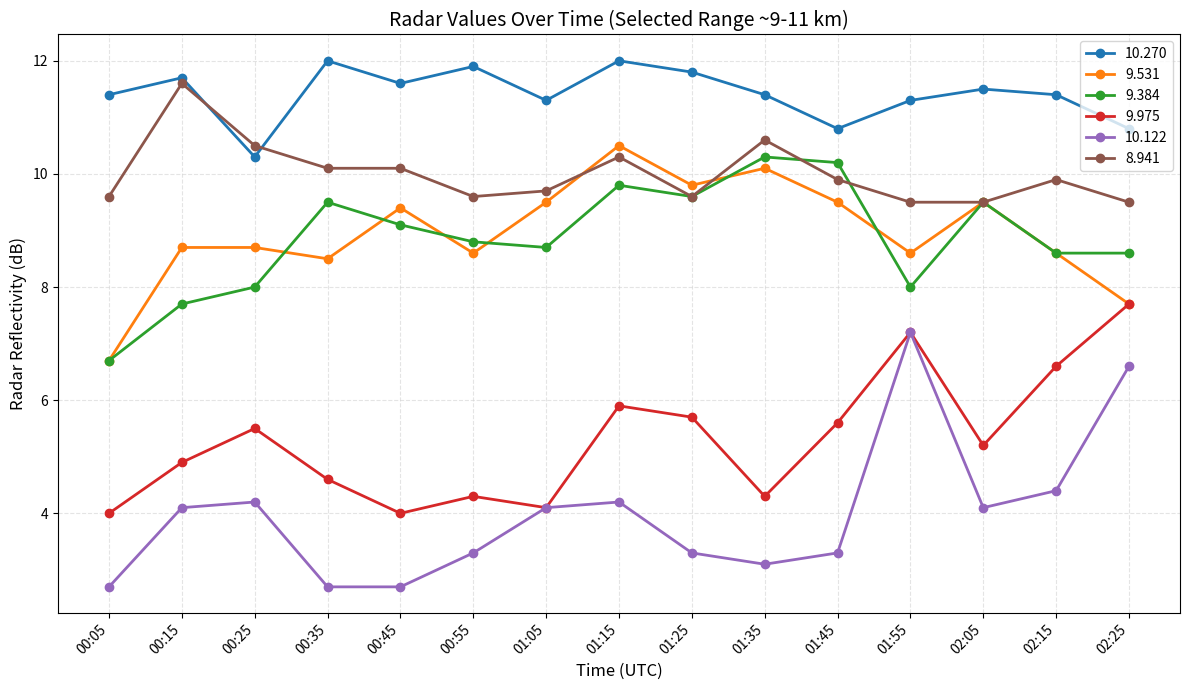

The value of 9.531 at 01:15 is 2.4. True or false?

False